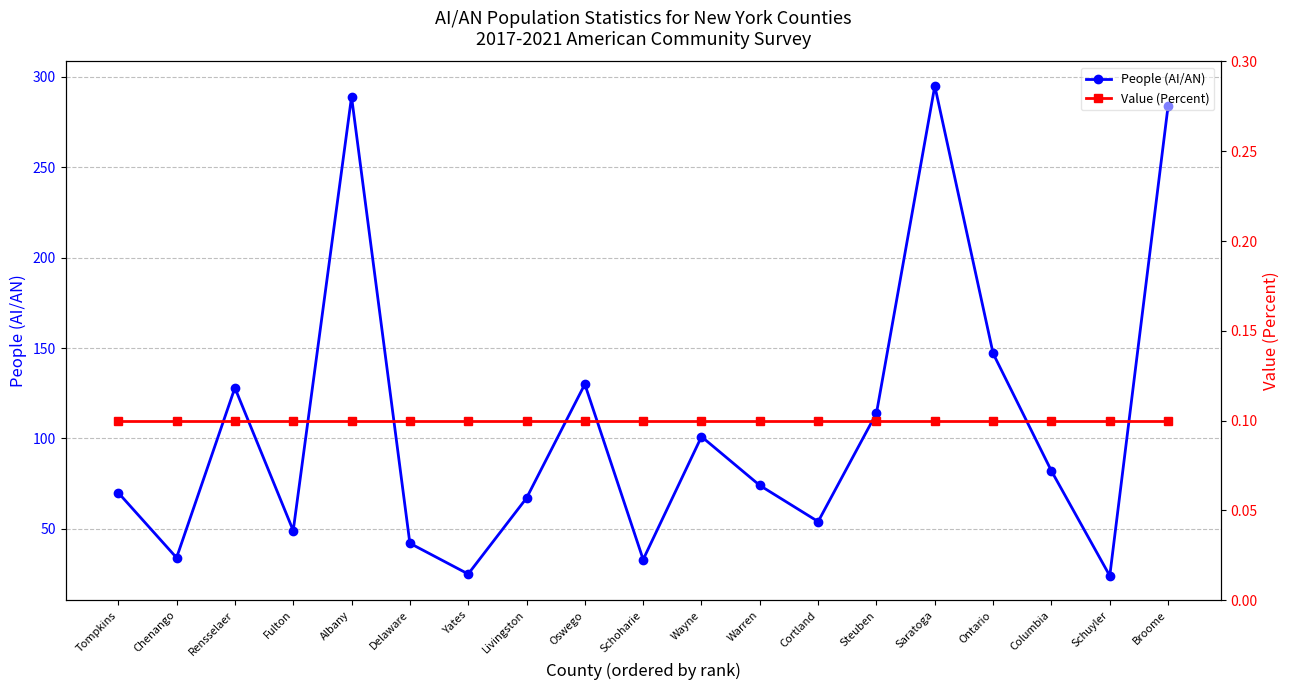

At which label does Value (Percent) reach its peak?

Tompkins